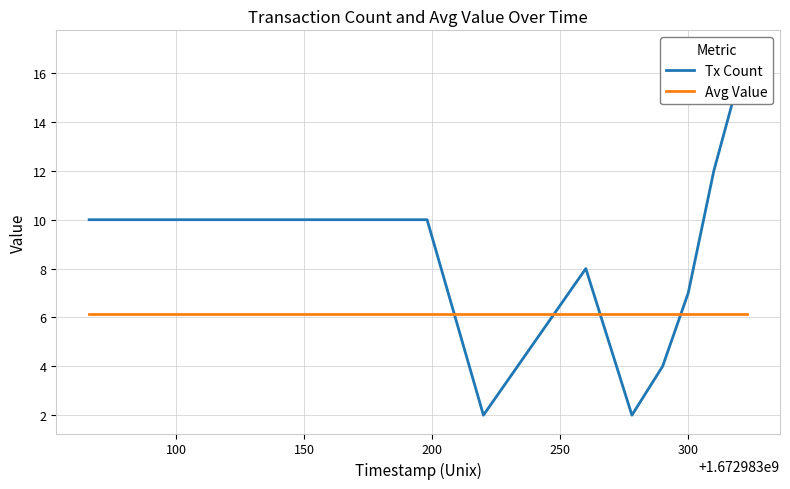

What is the value of the Tx Count point at the 4th from the left?

10.0